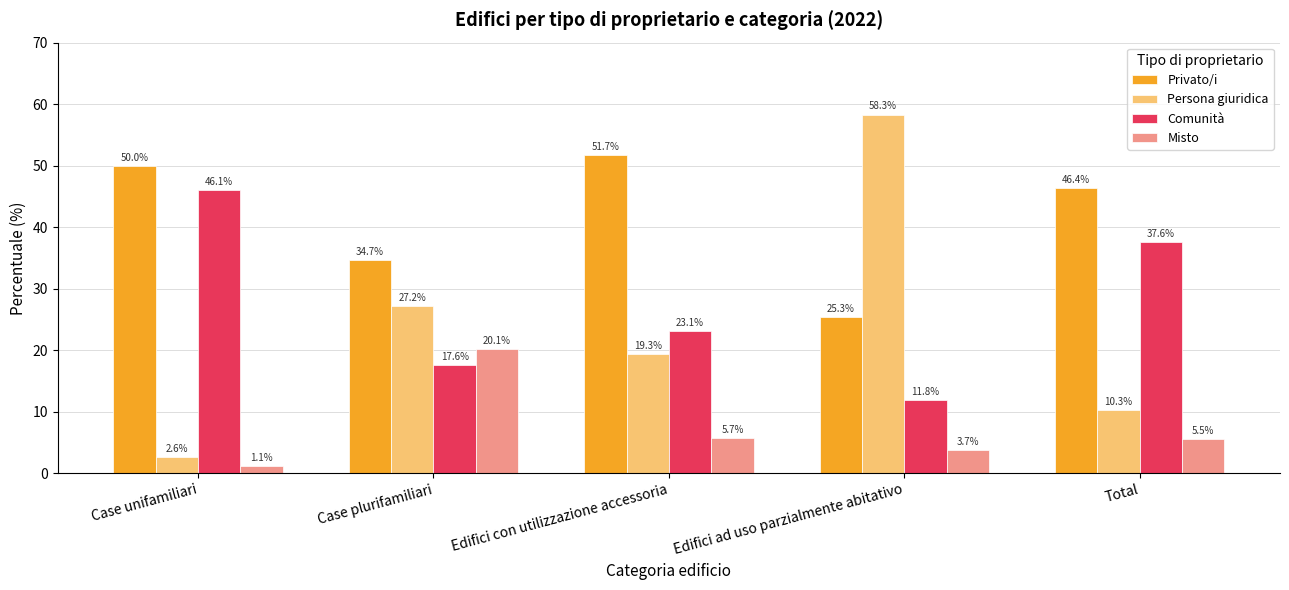

At how many categories does at least one series exceed 19?

5